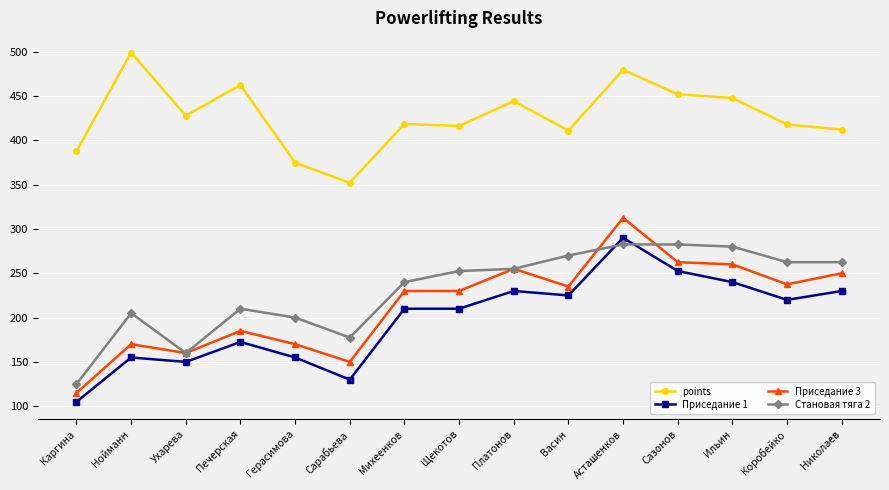

At which category is the sum across all series the highest?

Асташенков